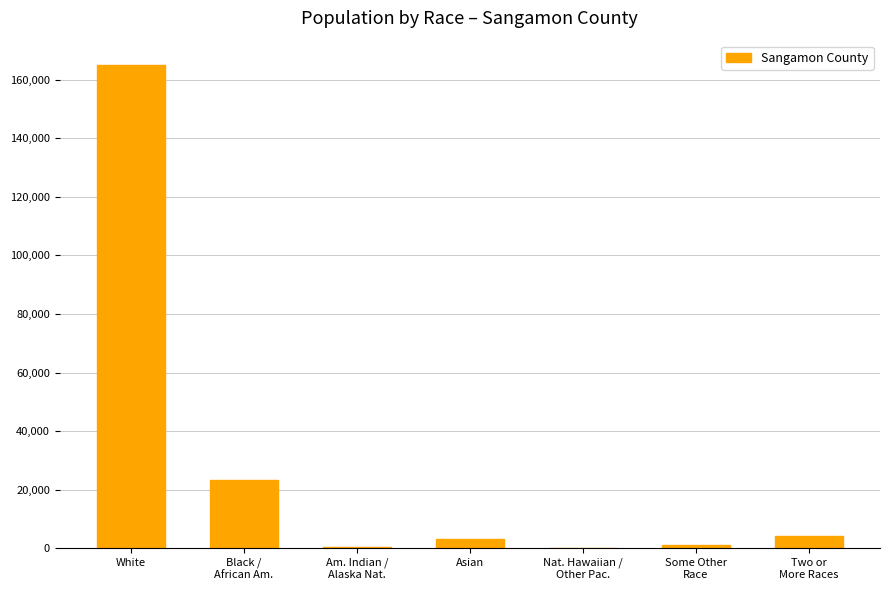

What is the approximate value at White?

165103